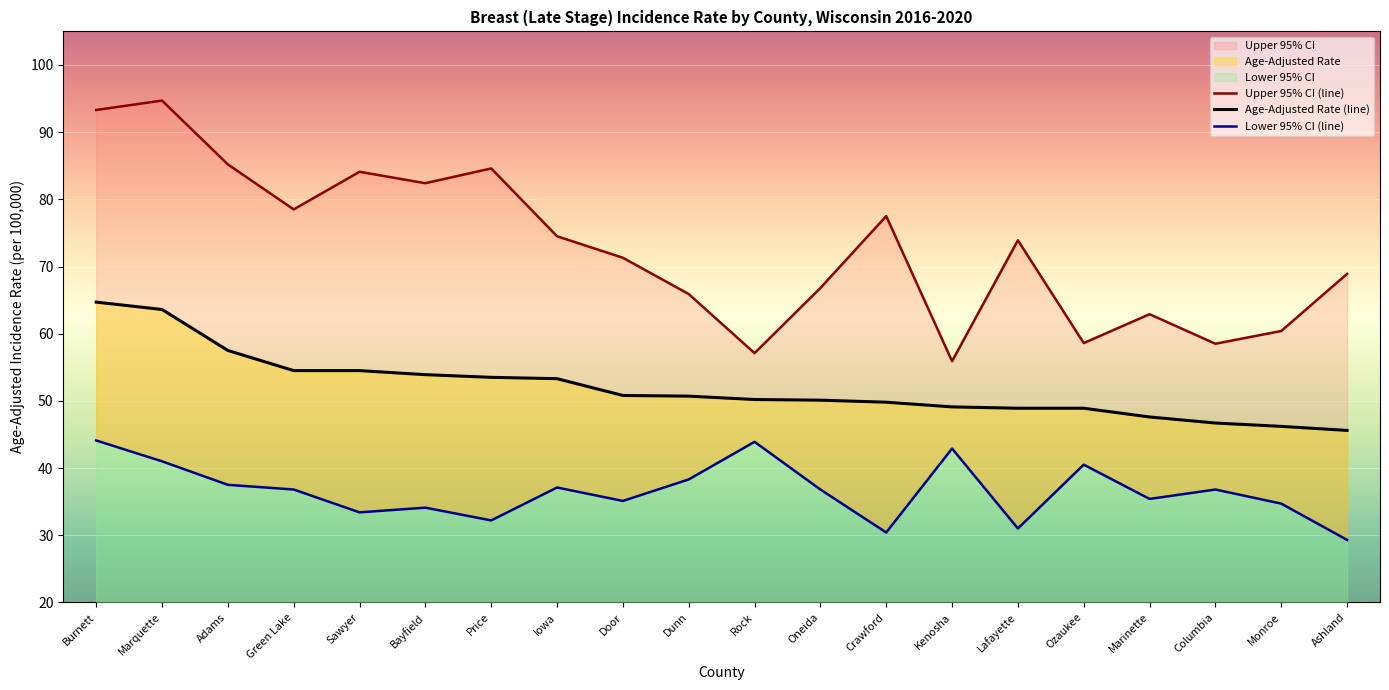

What is the label of the 16th point from the right?

Sawyer